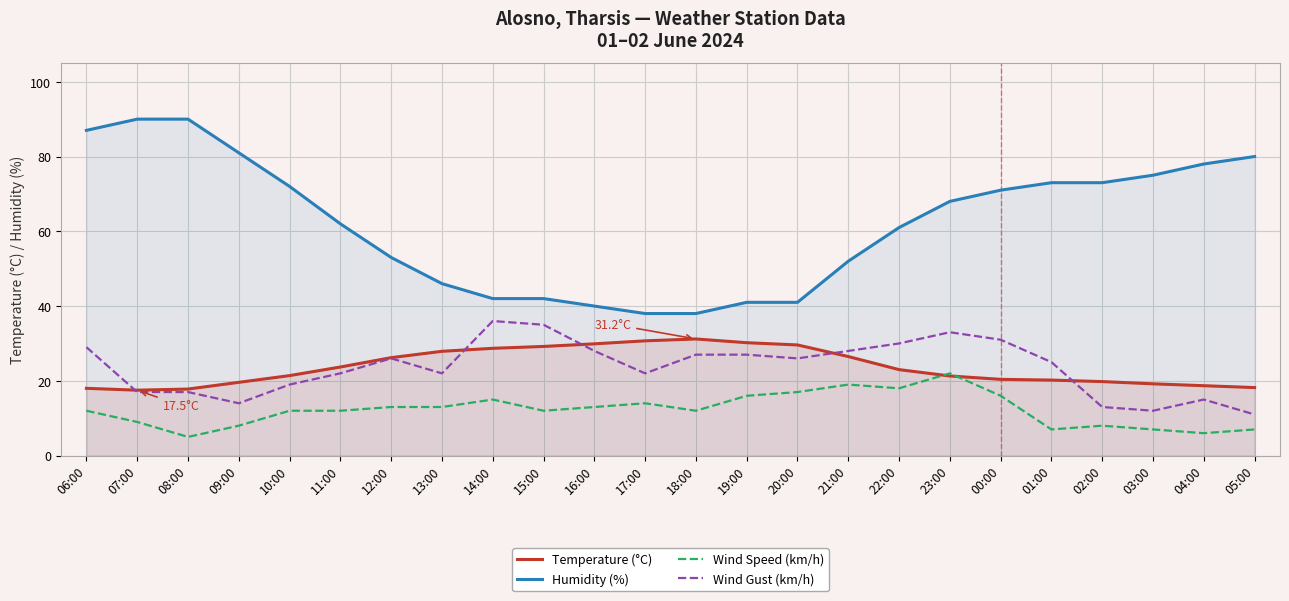

What is the difference between the Wind Gust (km/h) values at 21:00 and 20:00?

2.0